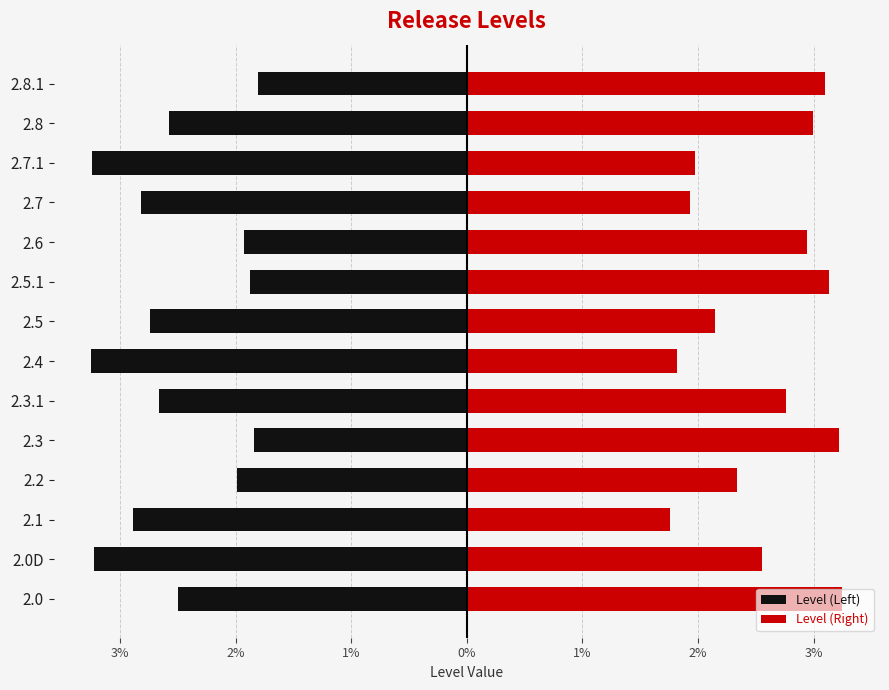

What is the average value of the Level (Left) series?

-2.5